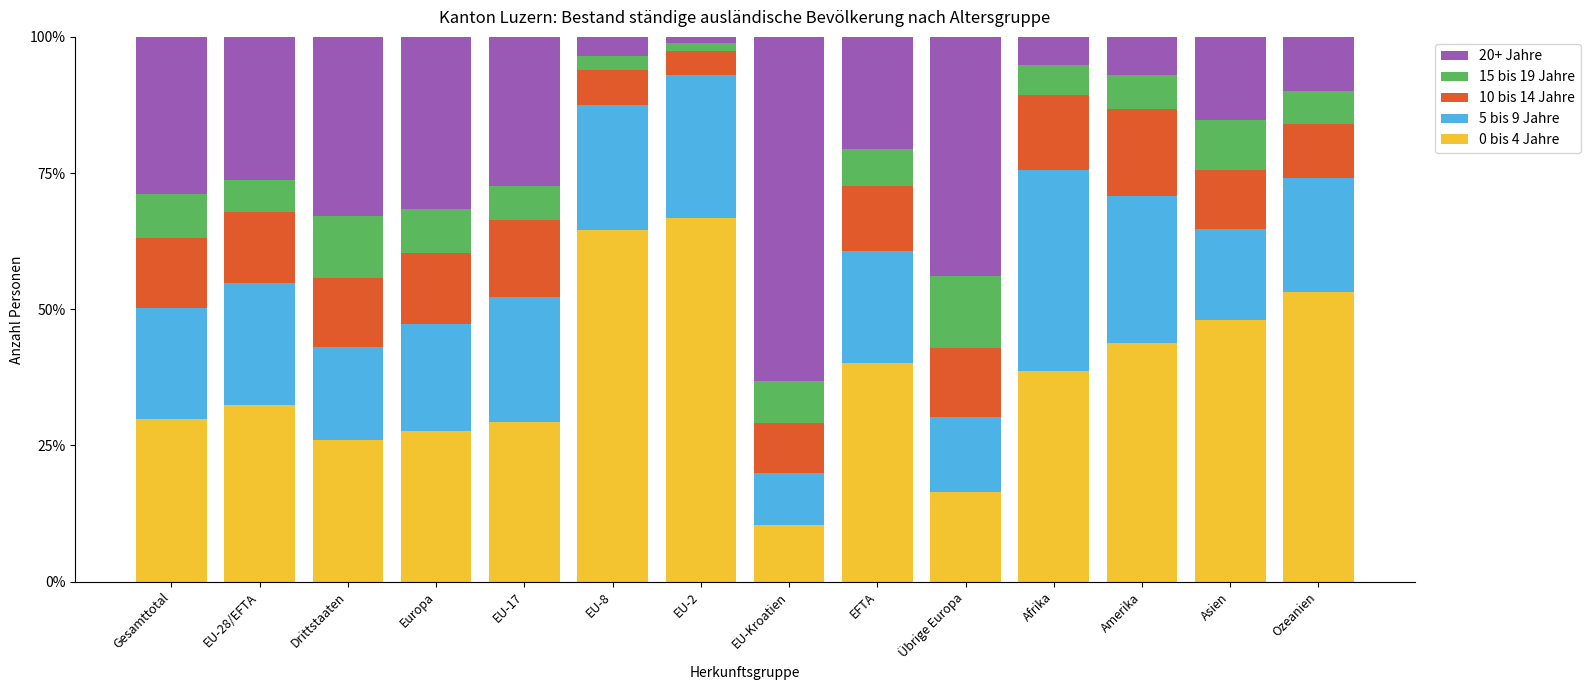

Count the number of data series in this chart.

5